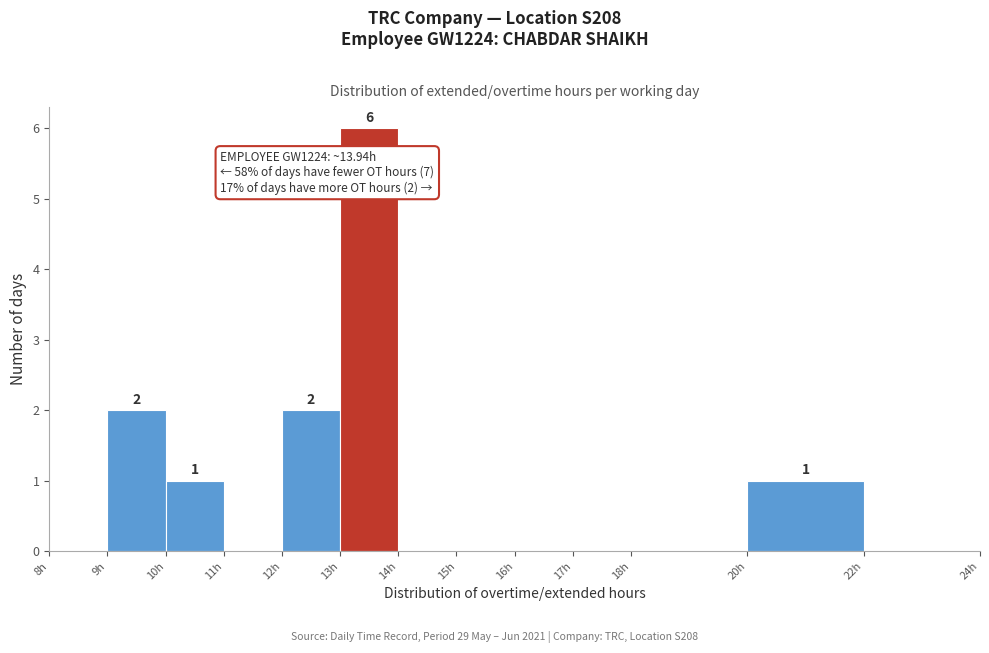

Which range on the x-axis has the tallest bar?

13 to 14